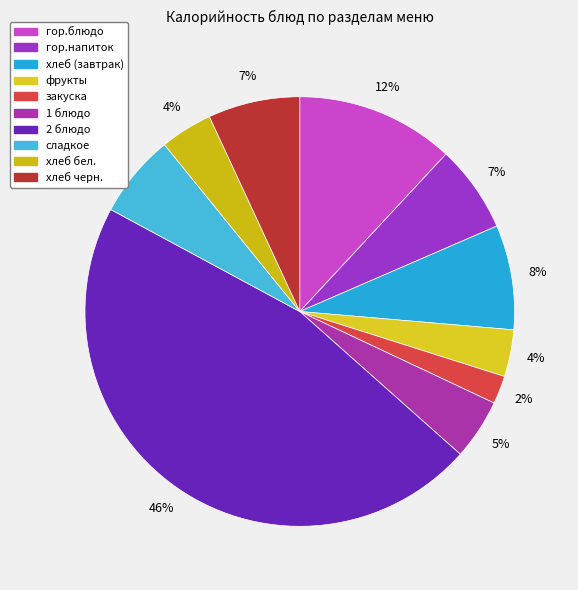

Is закуска the majority of the pie?

No